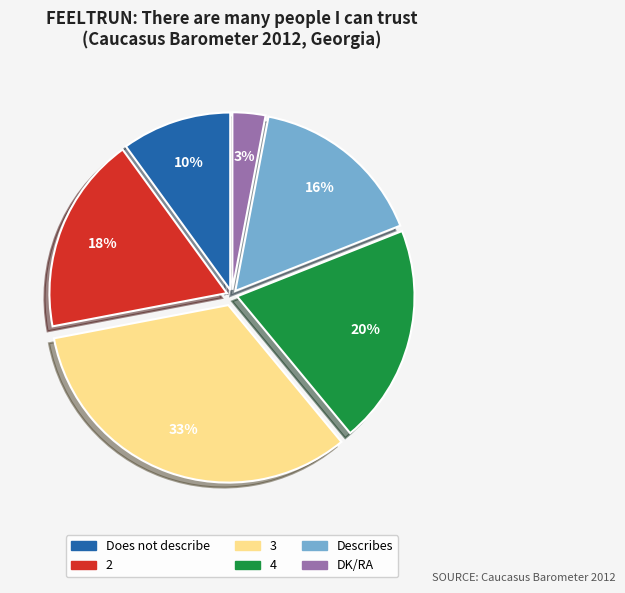

Is it true that DK/RA is 3% of the pie?

True